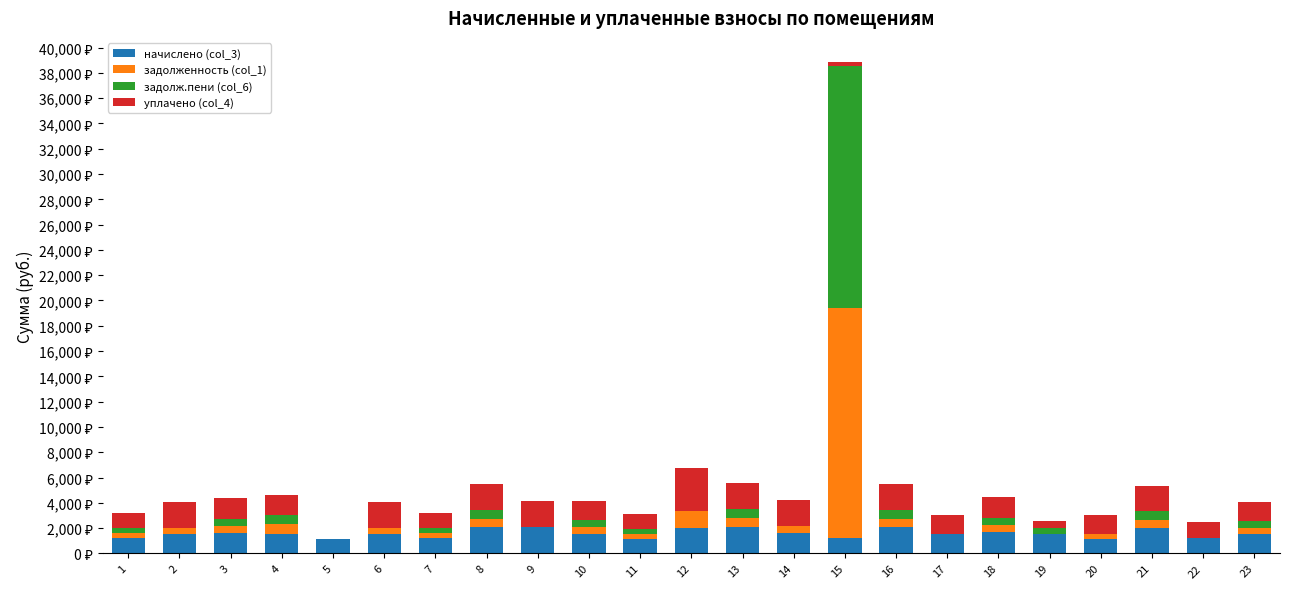

The задолж.пени (col_6) series shows 117.5 at 11. True or false?

False